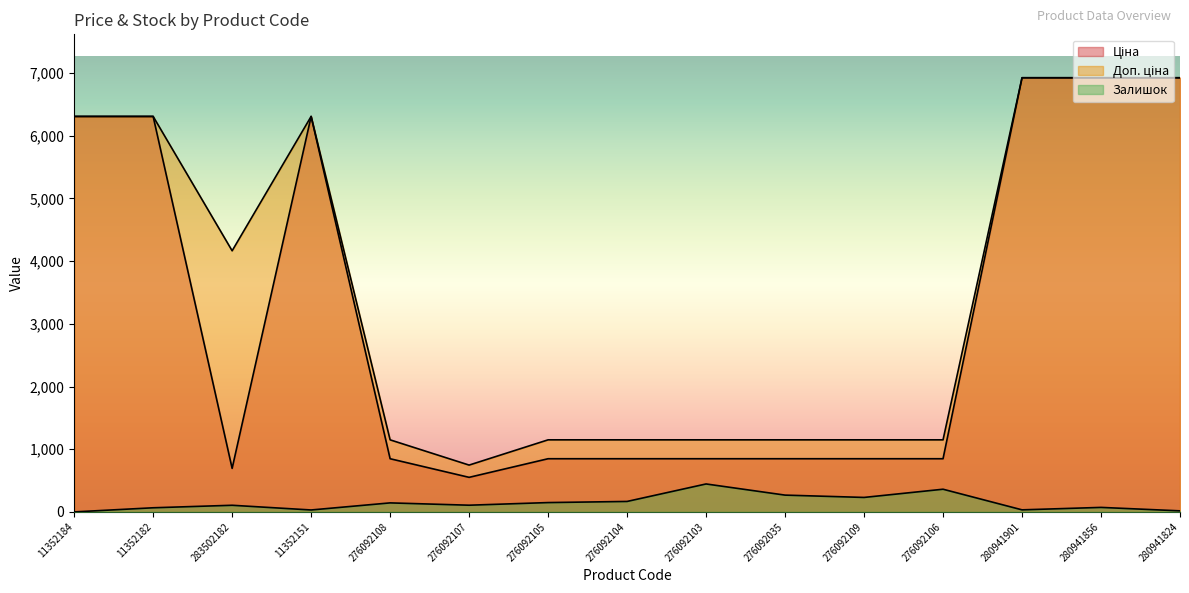

Between 276092105 and 276092035, which is larger?

276092105